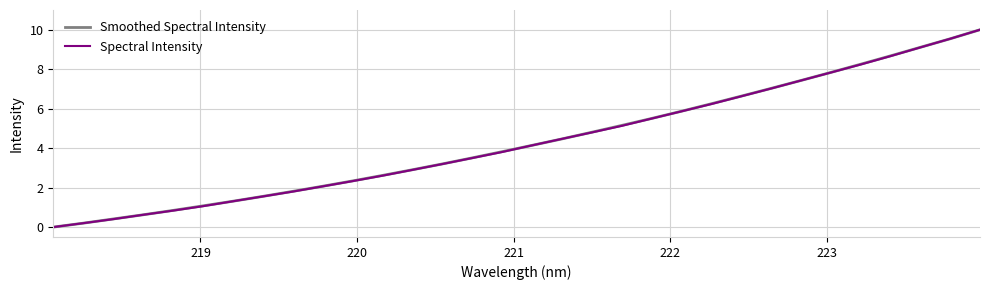

What is the difference between the maximum and minimum values in the Spectral Intensity series?

10.0